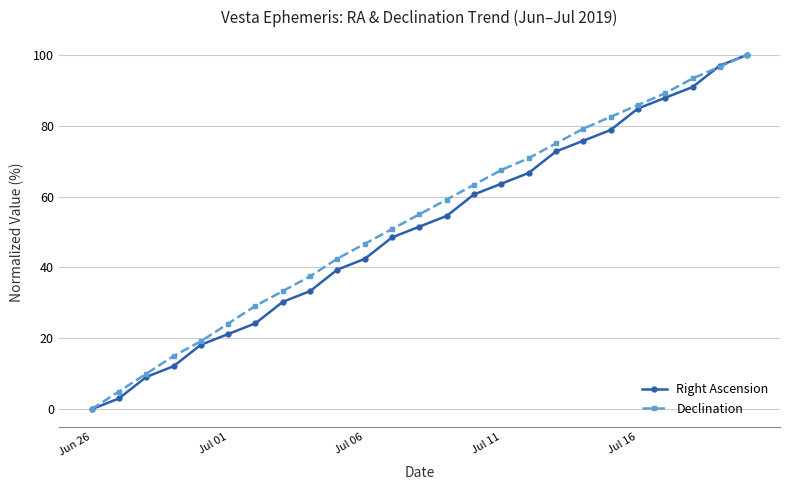

What is the value of the Declination point at the 24th from the left?

96.7